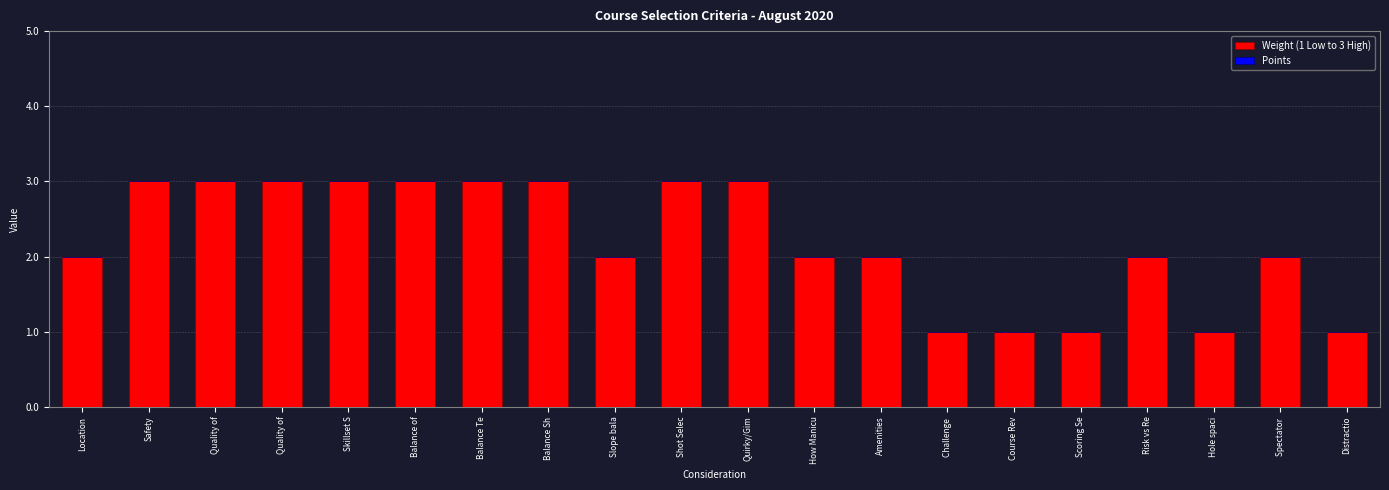

At which category does the chart reach its minimum across all series?

Location